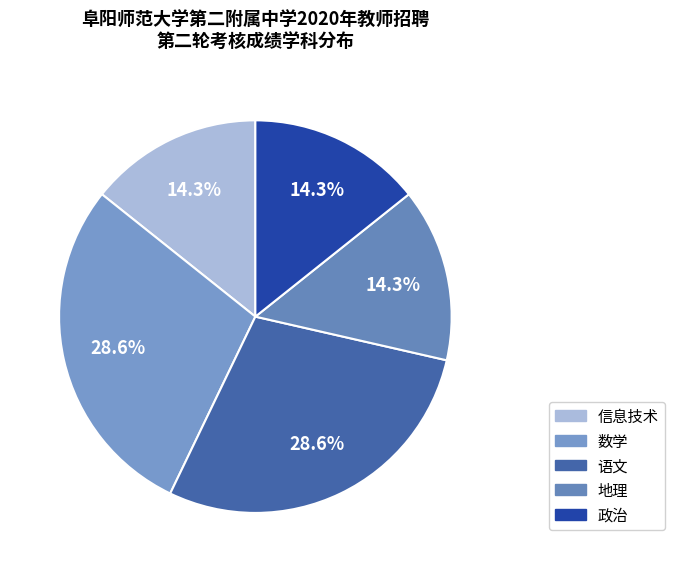

Between 政治 and 地理, which is larger?

政治